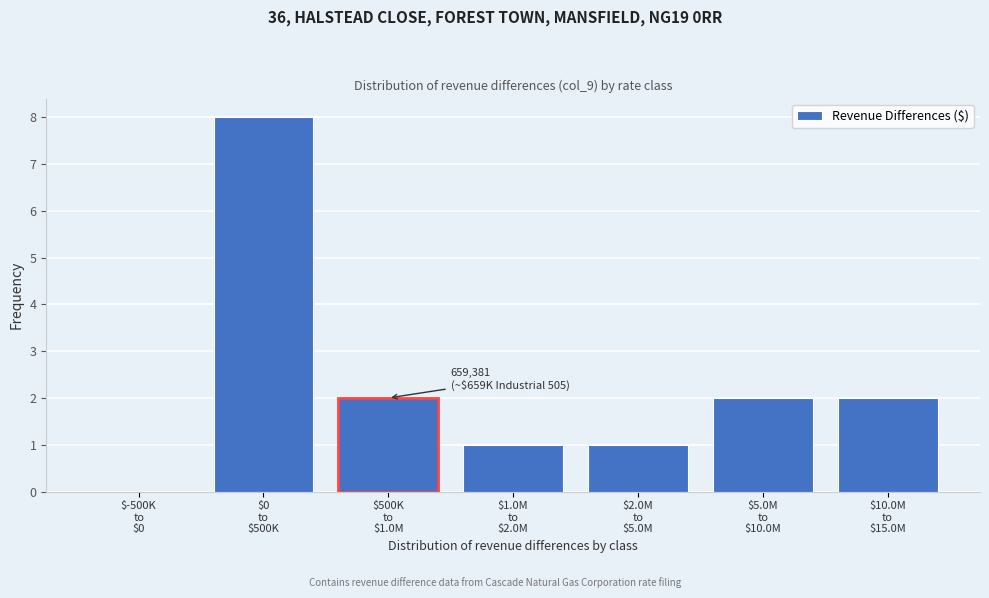

What is the maximum value shown in the chart?

8